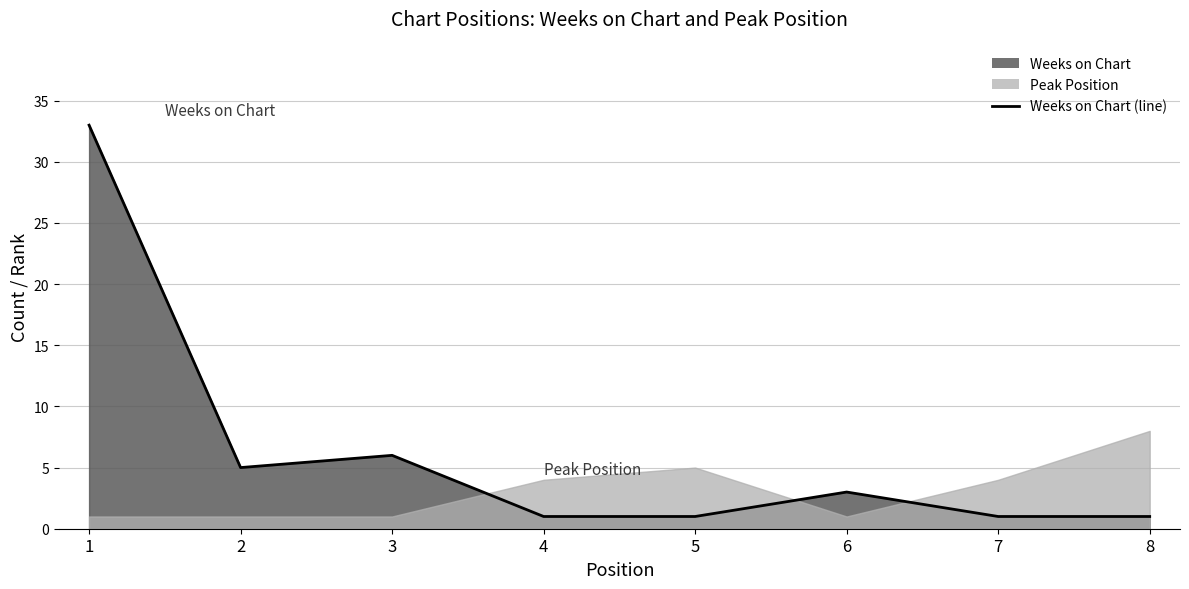

What is the greatest value displayed?

33